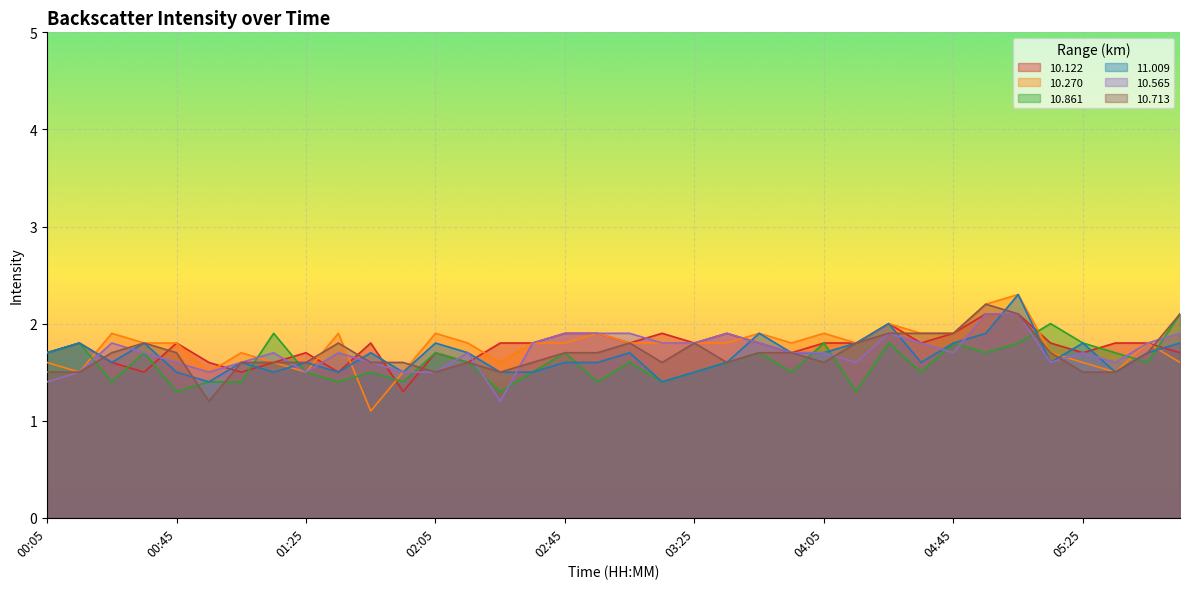

What is the label of the 4th point from the left?

00:35